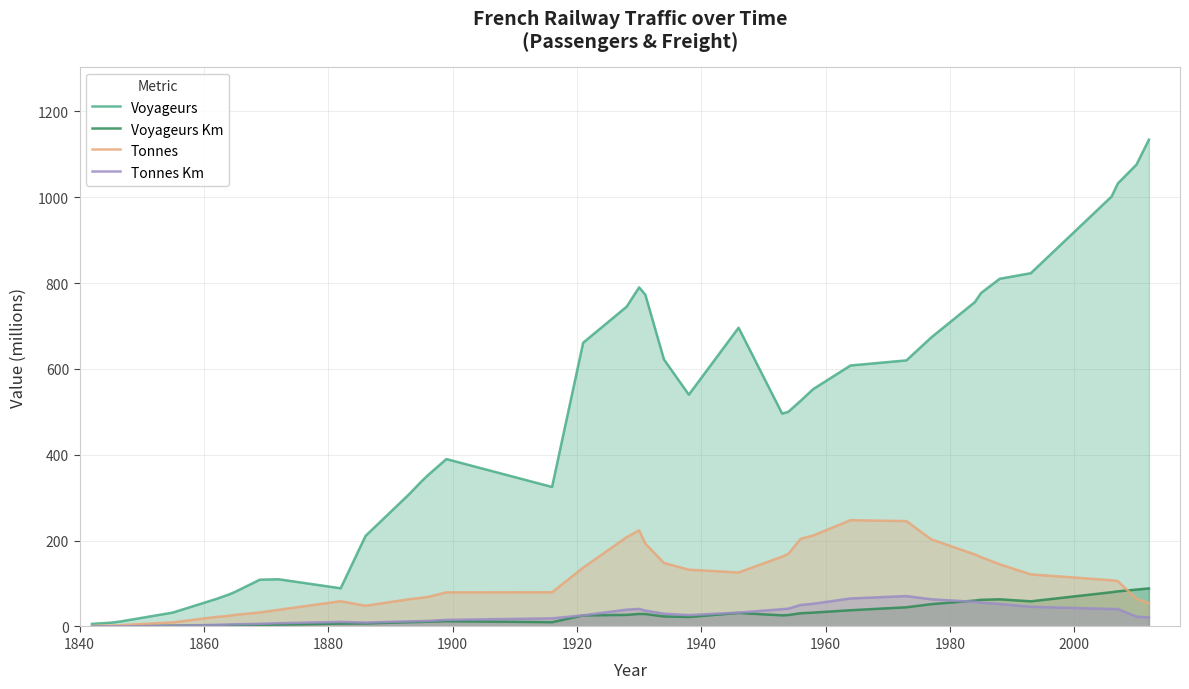

What are all the series names shown in the legend?

Voyageurs, Voyageurs Km, Tonnes, Tonnes Km